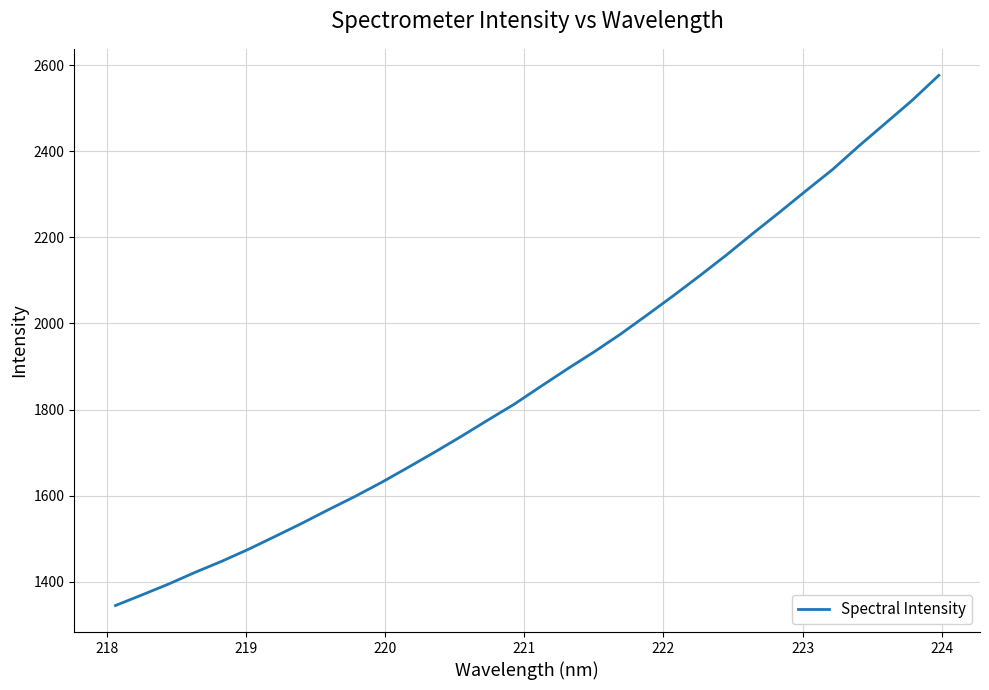

What is the smallest value displayed?

1344.8